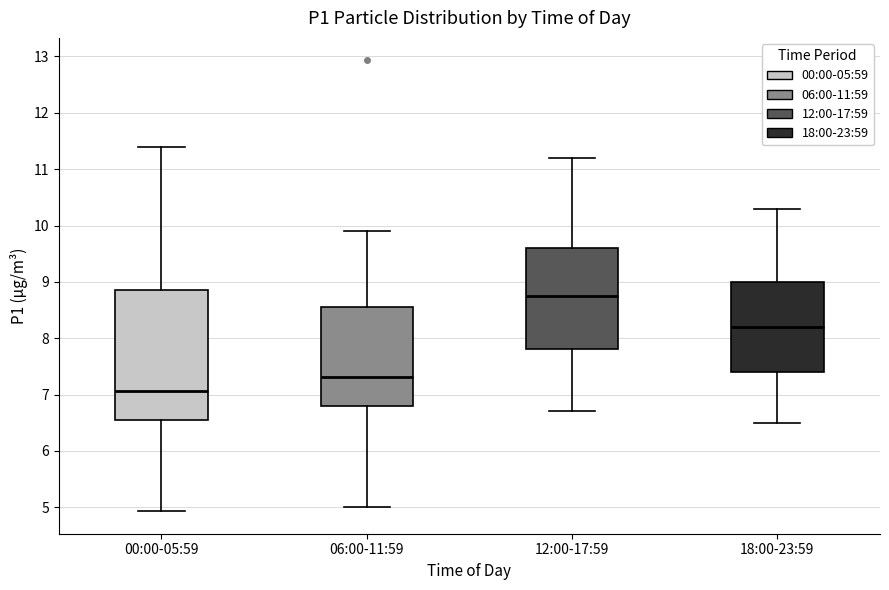

Where is the lower edge of the box for 18:00-23:59 on the y-axis? The values are not printed on the chart, so give them approximately, as read against the axis.

7.4